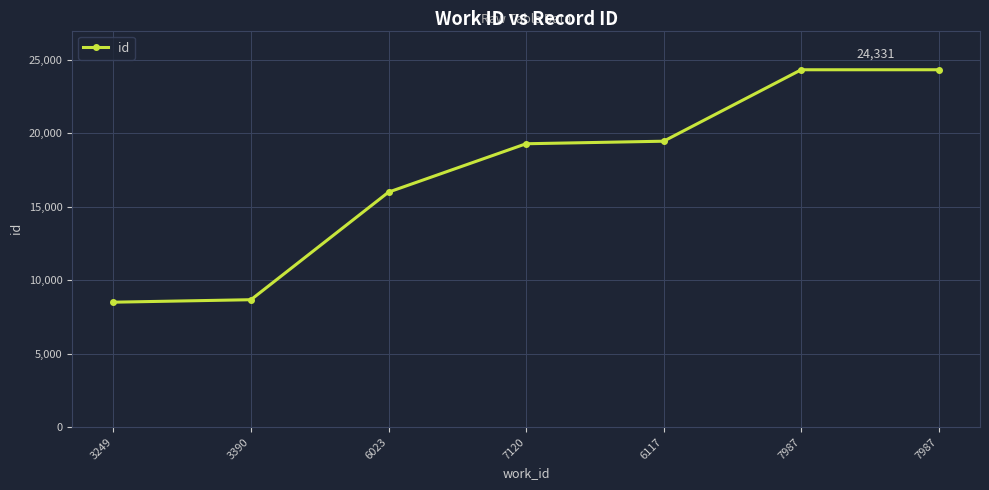

What is the difference between the values at 3390 and 7987?

15658